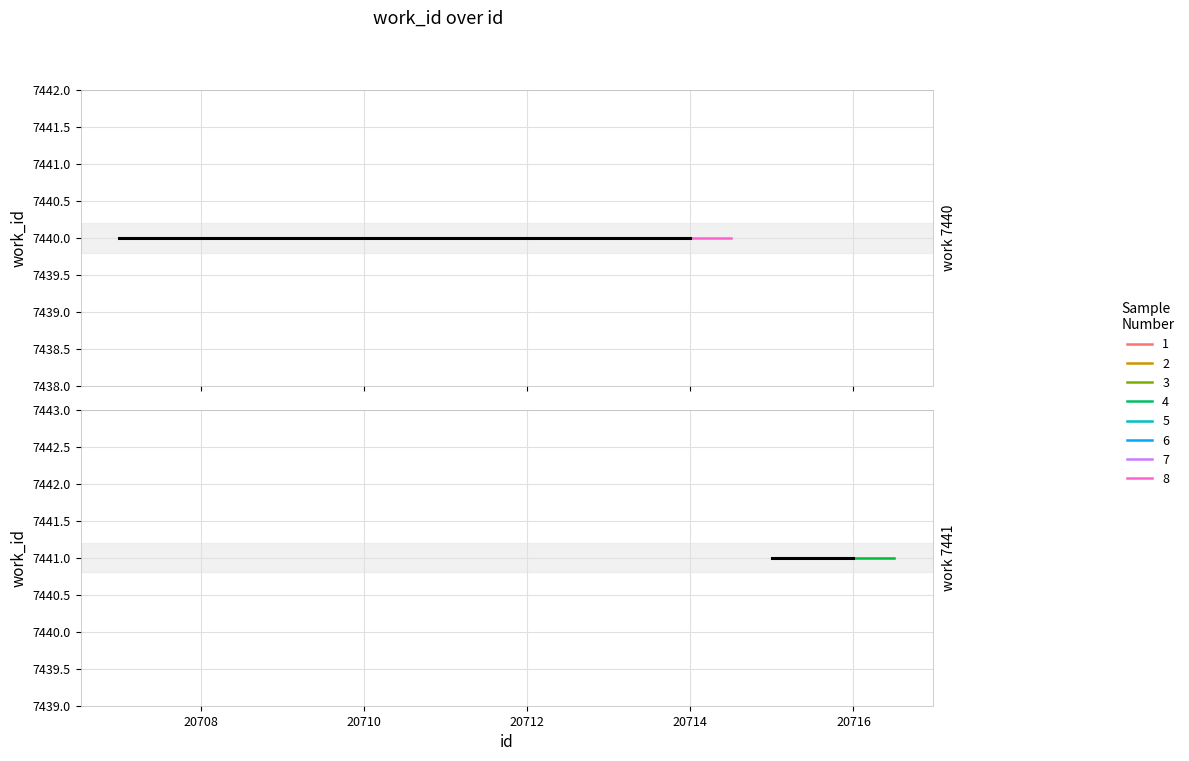

True or false: work_id 7440 has a value of 7440 at 20713.

True